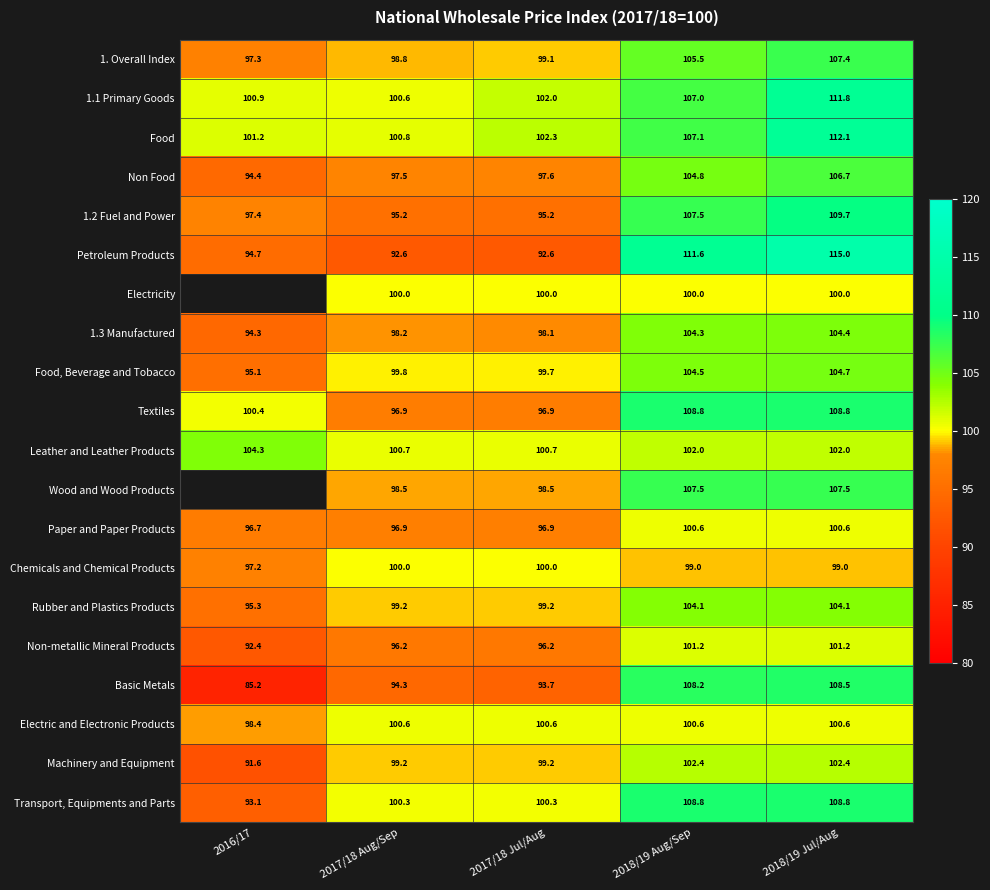

At which category is the sum across all series the highest?

2018/19 Jul/Aug